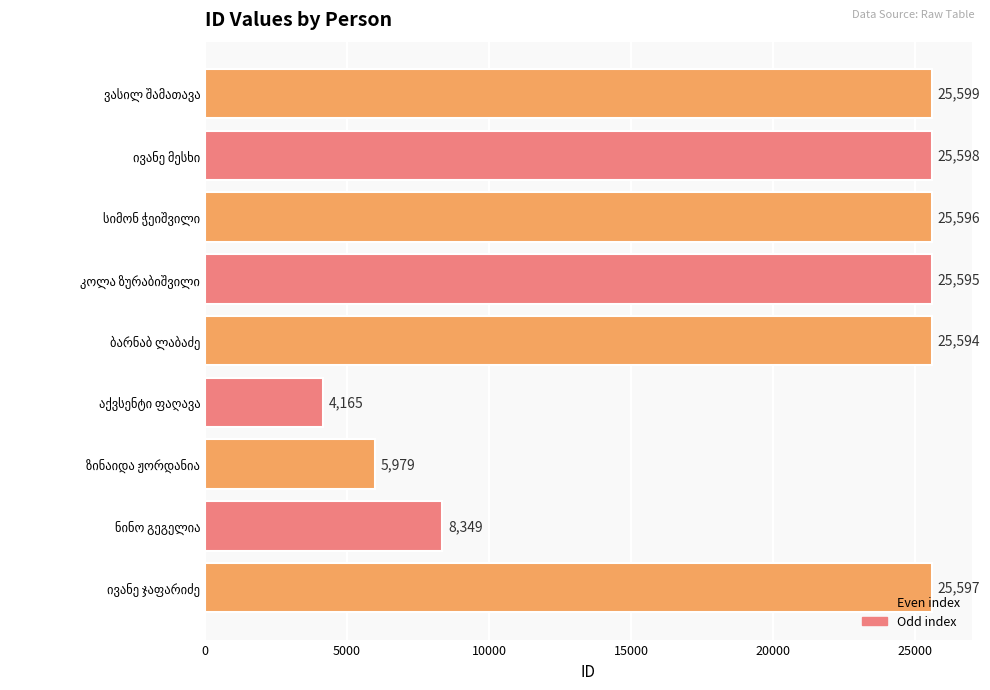

What is the smallest value displayed?

4165